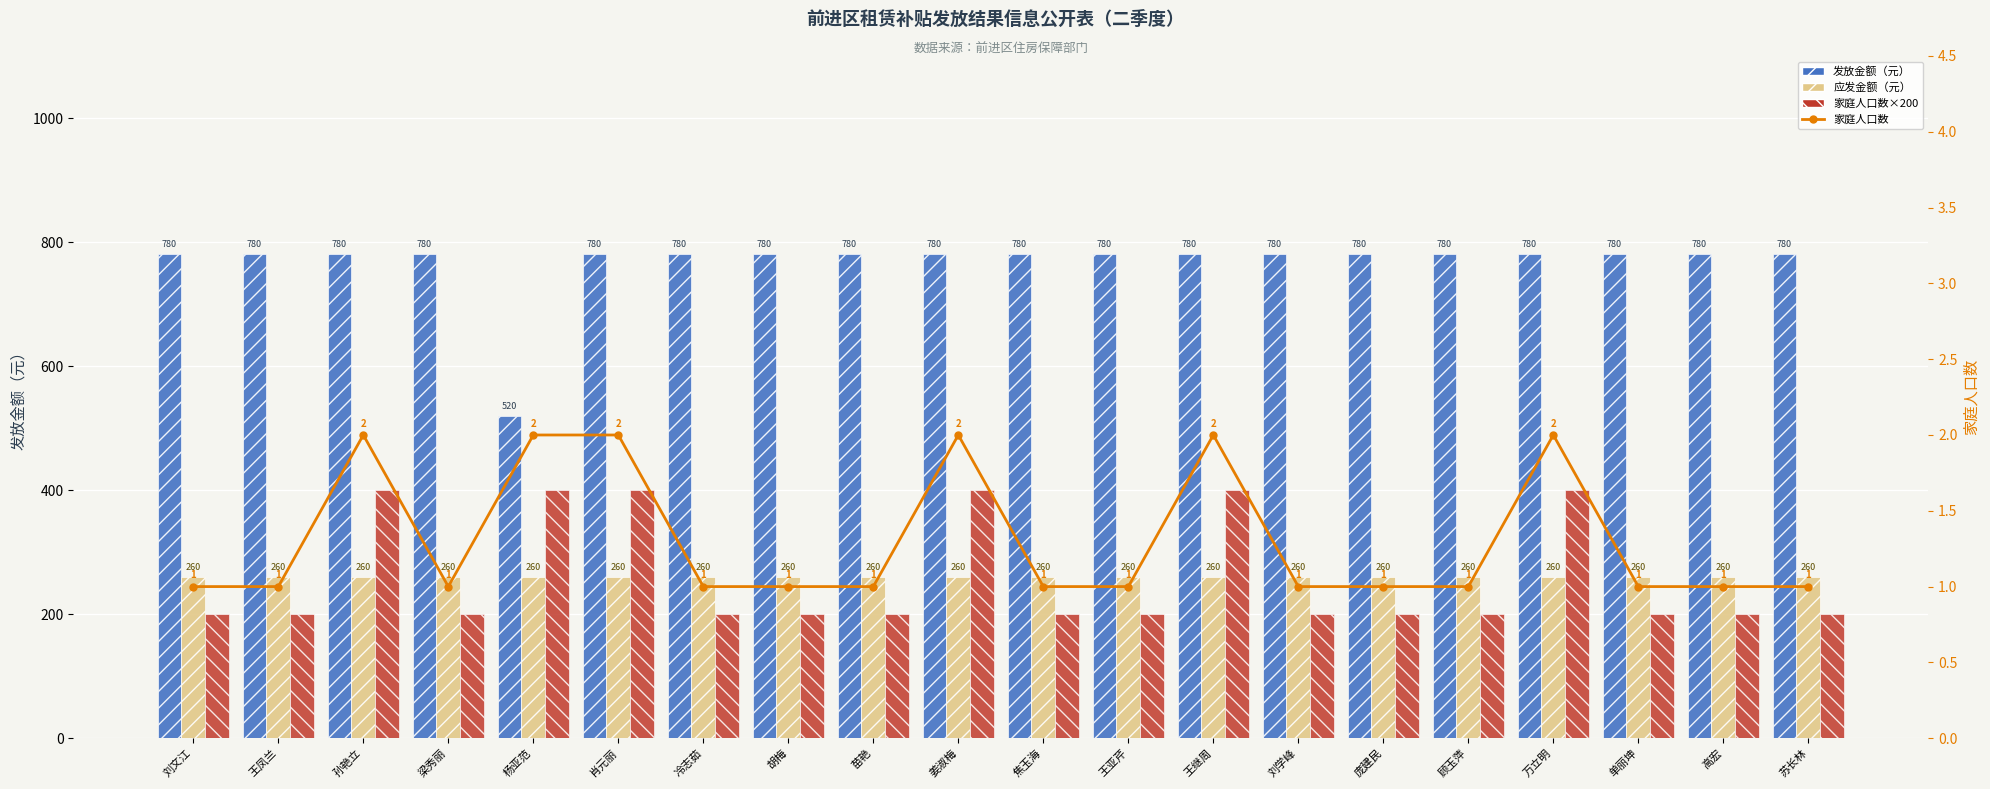

Is it true that 发放金额（元） equals 455 at 王继周?

False